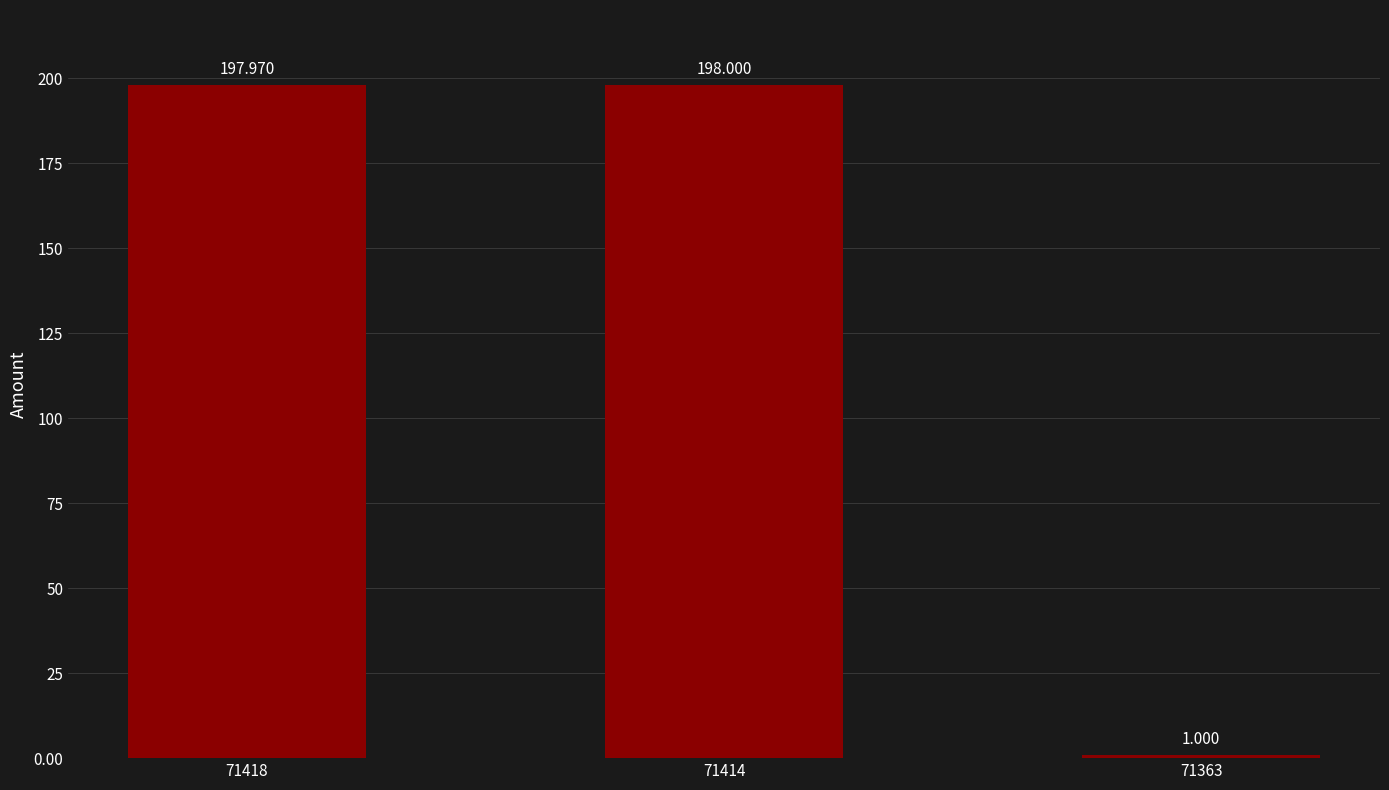

What is the difference between the second highest and minimum values?

197.0